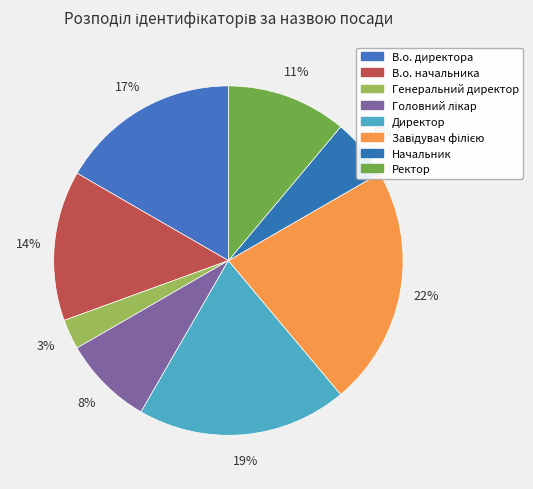

Which slice is the smallest?

Генеральний директор